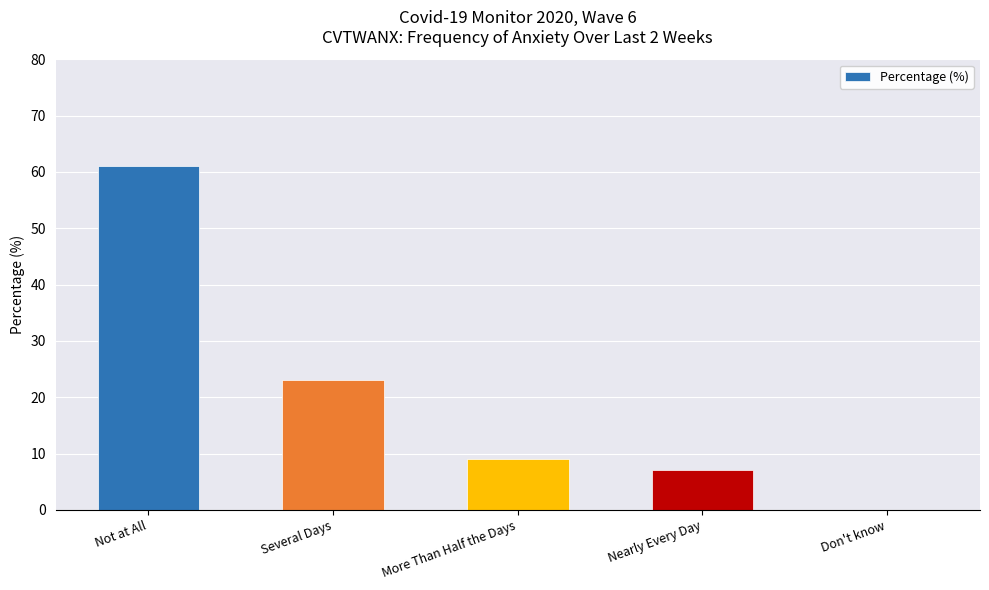

Reading right to left, transcribe all the data shown in this chart.

0	7	9	23	61